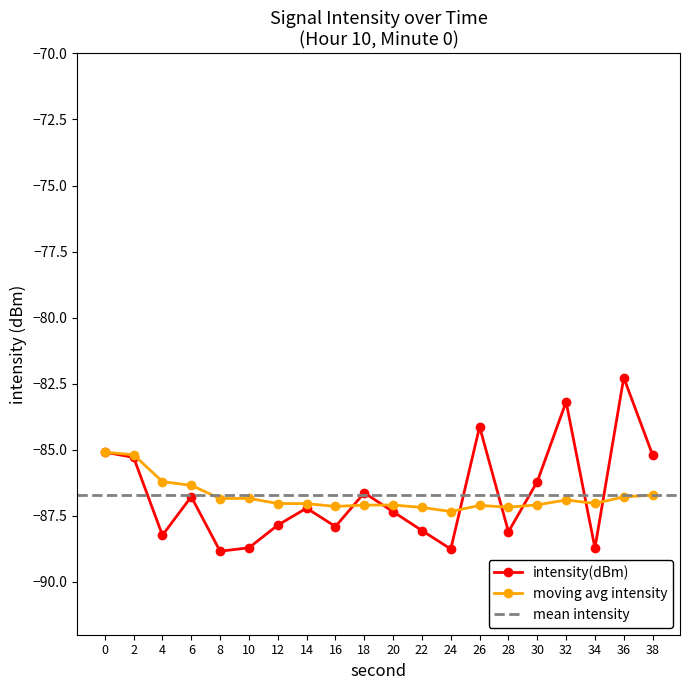

List the series in order of their peak value, highest first.

intensity(dBm), moving_avg